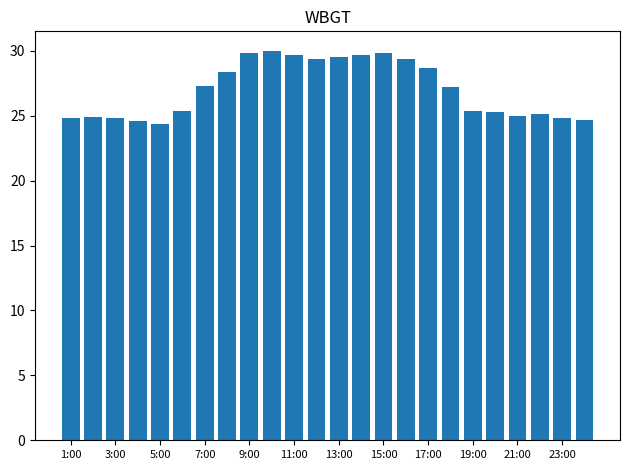

What is the greatest value displayed?

30.0